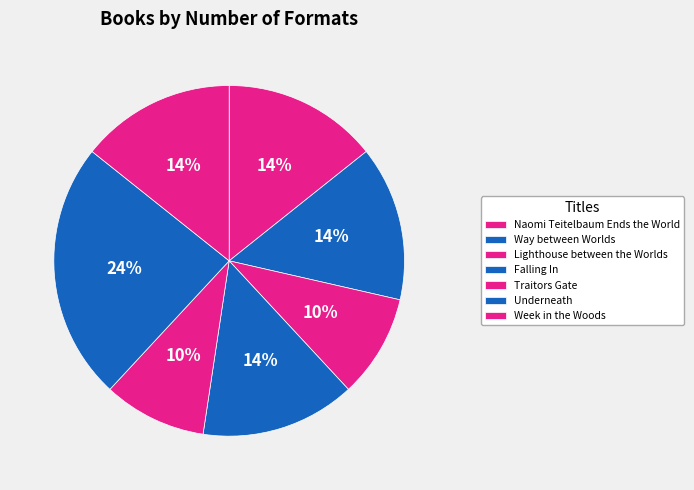

To the nearest percent, what is the difference between the Traitors Gate and Falling In slice percentages?

5%